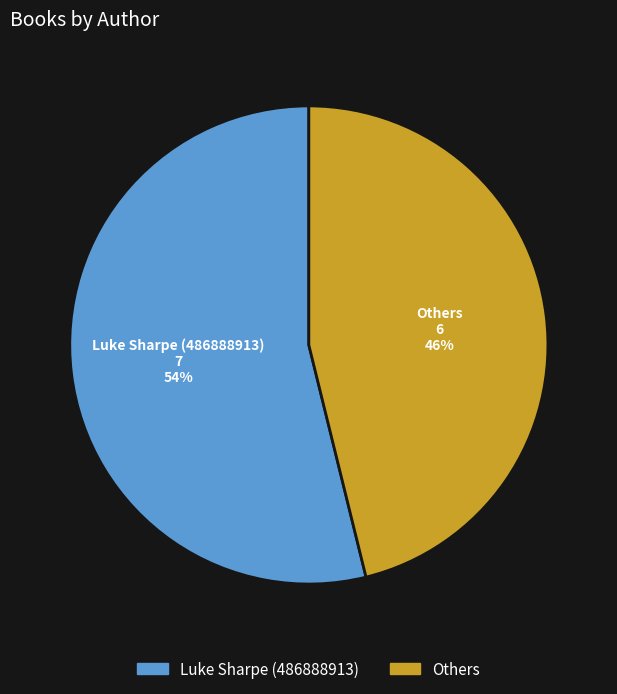

To the nearest percent, what is the average slice percentage?

50%